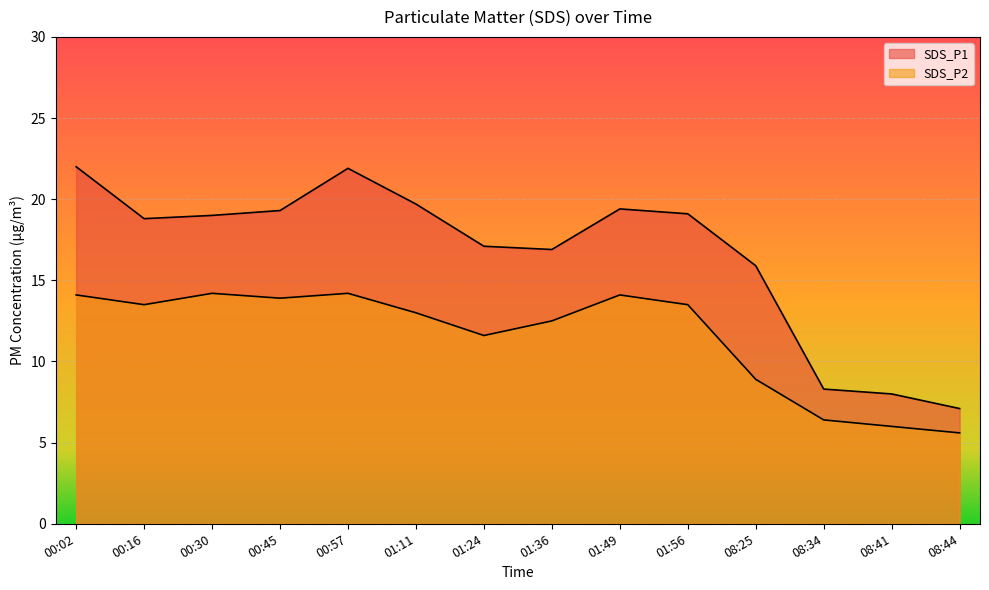

What is the difference between the highest and lowest values at 08:25?

7.0